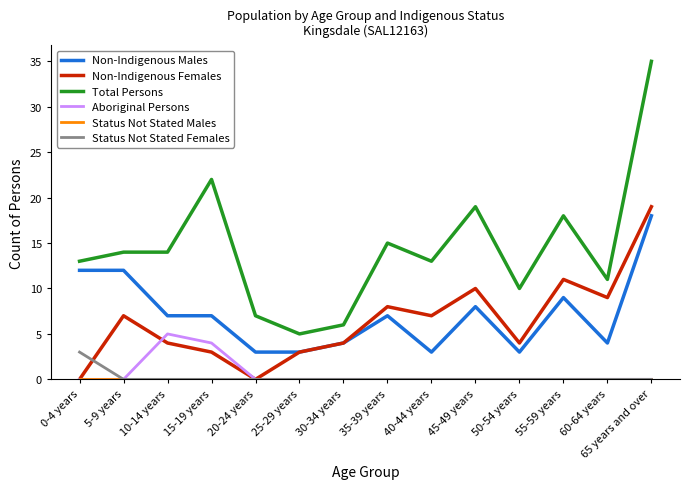

True or false: Non-Indigenous Males and Total Persons cross at least once.

False